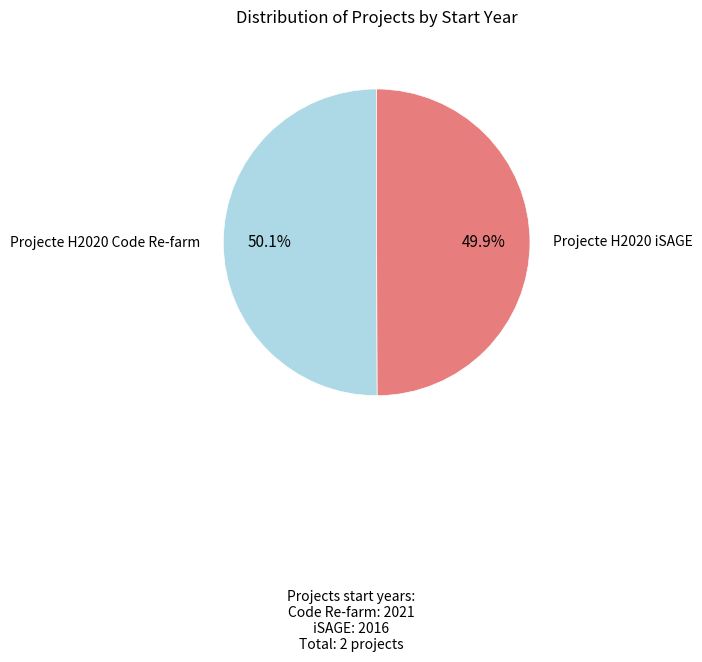

How many segments does this pie chart have?

2